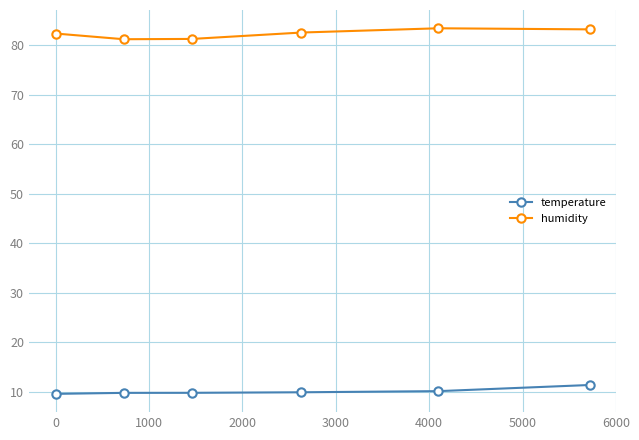

List the series in order of their peak value, highest first.

humidity, temperature